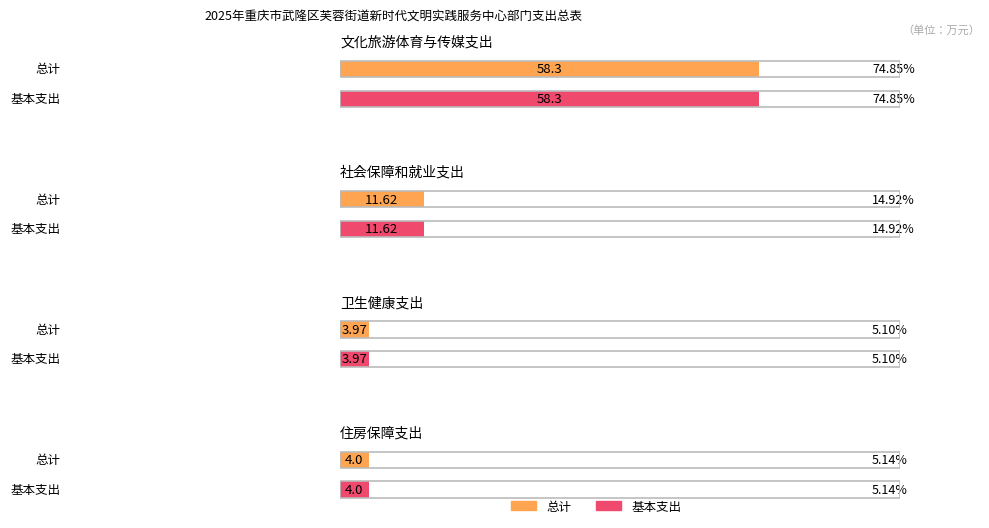

What is the average value of the 总计 series?

19.5